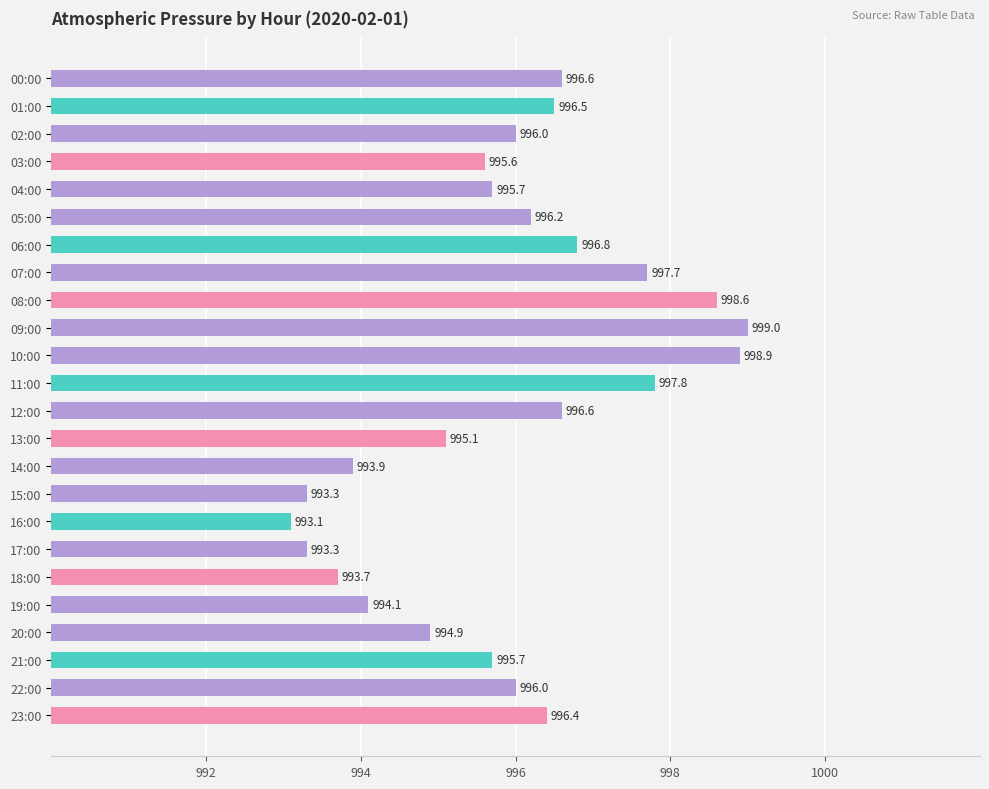

What value does the data have at 04:00?

995.7